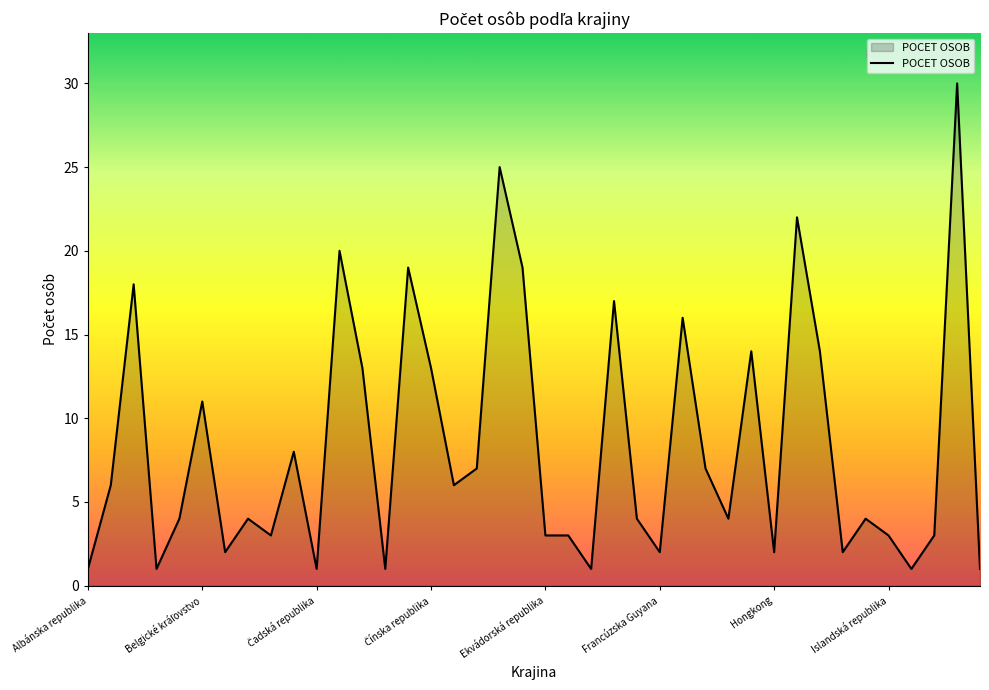

What is the difference between the maximum and minimum values?

29